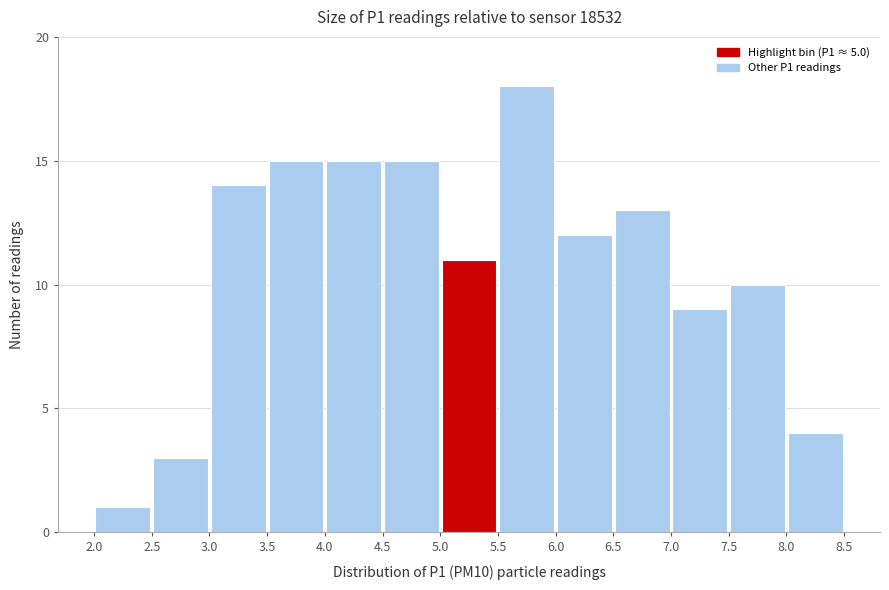

How tall is the bar that spans 3.0 to 3.5 on the x-axis? The values are not printed on the chart, so give them approximately, as read against the axis.

14